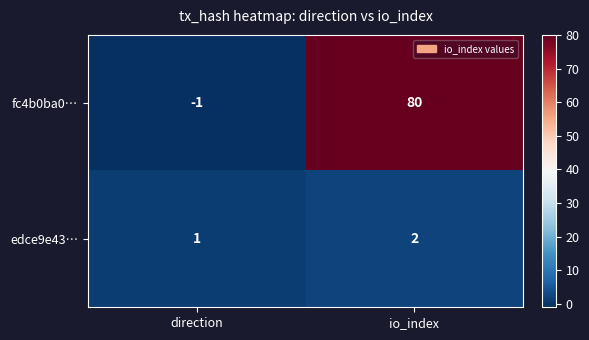

What is the smallest value displayed?

-1